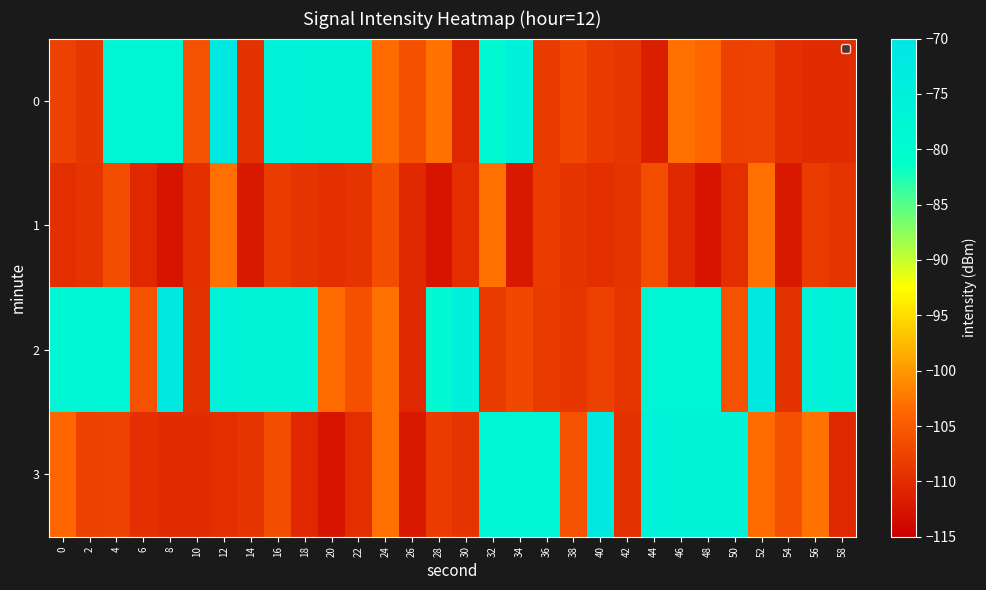

Reading right to left, list all the values displayed in this chart.

0: 58=-110.2	56=-110.2	54=-109.7	52=-107.5	50=-107.8	48=-103.7	46=-102.9	44=-111.5	42=-108.9	40=-108.5	38=-106.9	36=-108.4	34=-75.4	32=-78.7	30=-110.5	28=-102.7	26=-106.1	24=-103.2	22=-76.3	20=-76.2	18=-76.1	16=-75.9	14=-109.4	12=-71.9	10=-106.0	8=-76.9	6=-77.1	4=-77.0	2=-108.9	0=-107.7
1: 58=-109.2	56=-108.2	54=-112.0	52=-103.0	50=-109.8	48=-112.6	46=-110.6	44=-106.4	42=-109.2	40=-109.8	38=-109.2	36=-108.2	34=-112.0	32=-103.0	30=-109.8	28=-112.6	26=-110.6	24=-106.4	22=-109.2	20=-109.8	18=-109.2	16=-108.2	14=-112.0	12=-103.0	10=-109.8	8=-112.6	6=-110.6	4=-106.4	2=-109.2	0=-109.8
2: 58=-76.1	56=-75.9	54=-109.4	52=-71.9	50=-106.0	48=-76.9	46=-77.1	44=-77.0	42=-108.9	40=-107.7	38=-108.9	36=-108.5	34=-106.9	32=-108.4	30=-75.4	28=-78.7	26=-110.5	24=-102.7	22=-106.1	20=-103.2	18=-76.3	16=-76.2	14=-76.1	12=-75.9	10=-109.4	8=-71.9	6=-106.0	4=-76.9	2=-77.1	0=-77.0
3: 58=-110.5	56=-102.7	54=-106.1	52=-103.2	50=-76.3	48=-76.2	46=-76.1	44=-75.9	42=-109.4	40=-71.9	38=-106.0	36=-76.9	34=-77.1	32=-77.0	30=-109.2	28=-108.2	26=-112.0	24=-103.0	22=-109.8	20=-112.6	18=-110.6	16=-106.4	14=-109.2	12=-109.8	10=-110.2	8=-110.2	6=-109.7	4=-107.5	2=-107.8	0=-103.7